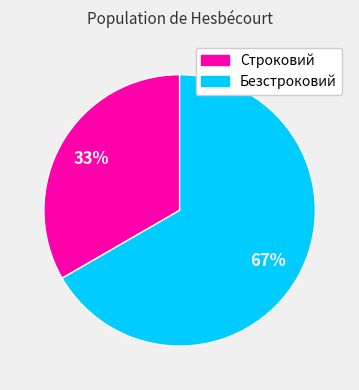

Do Безстроковий and Строковий together represent more than half of the pie?

Yes